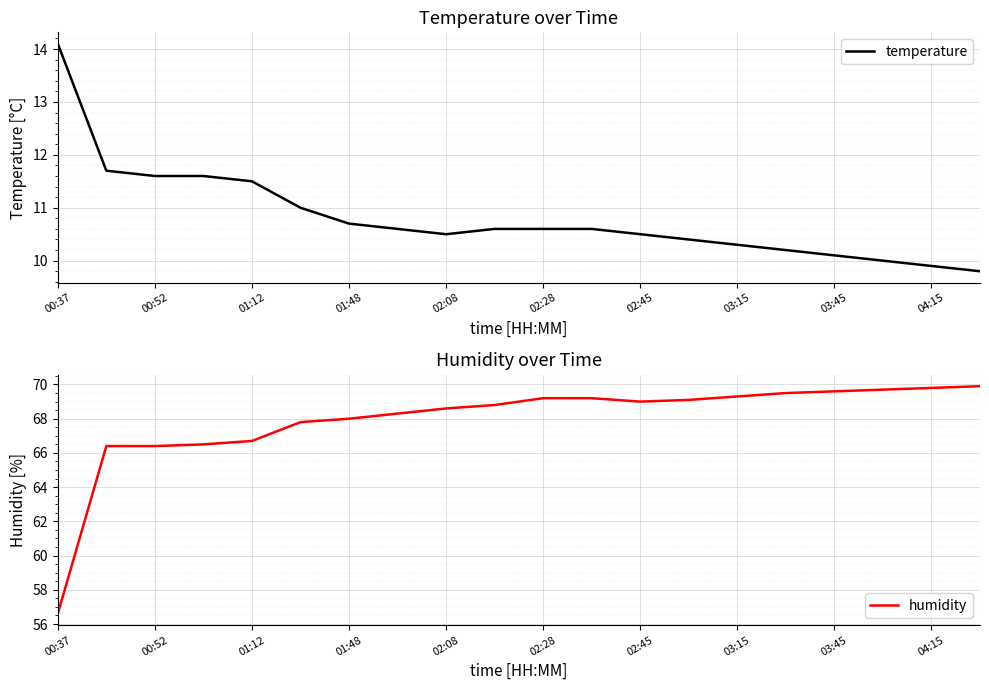

Which category has the lowest value in the humidity series?

00:37